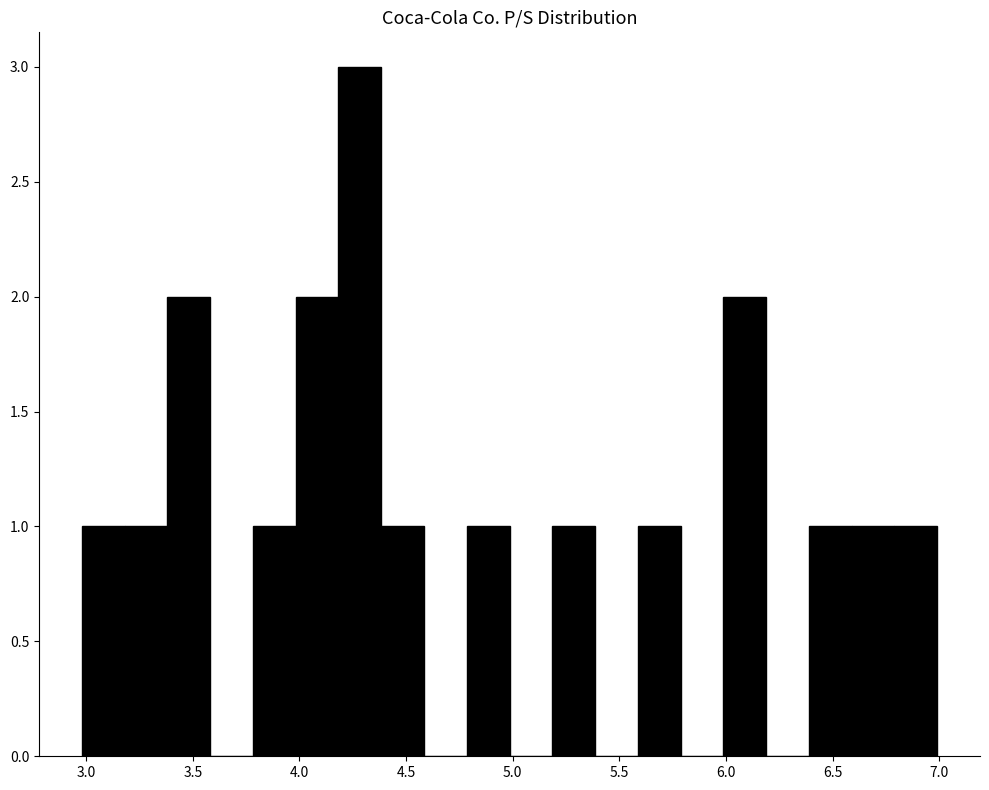

How tall is the bar that spans 3.0 to 3.2 on the x-axis? Neither the bar edges nor the heights are printed on the chart, so give them approximately, as read against the axes.

1